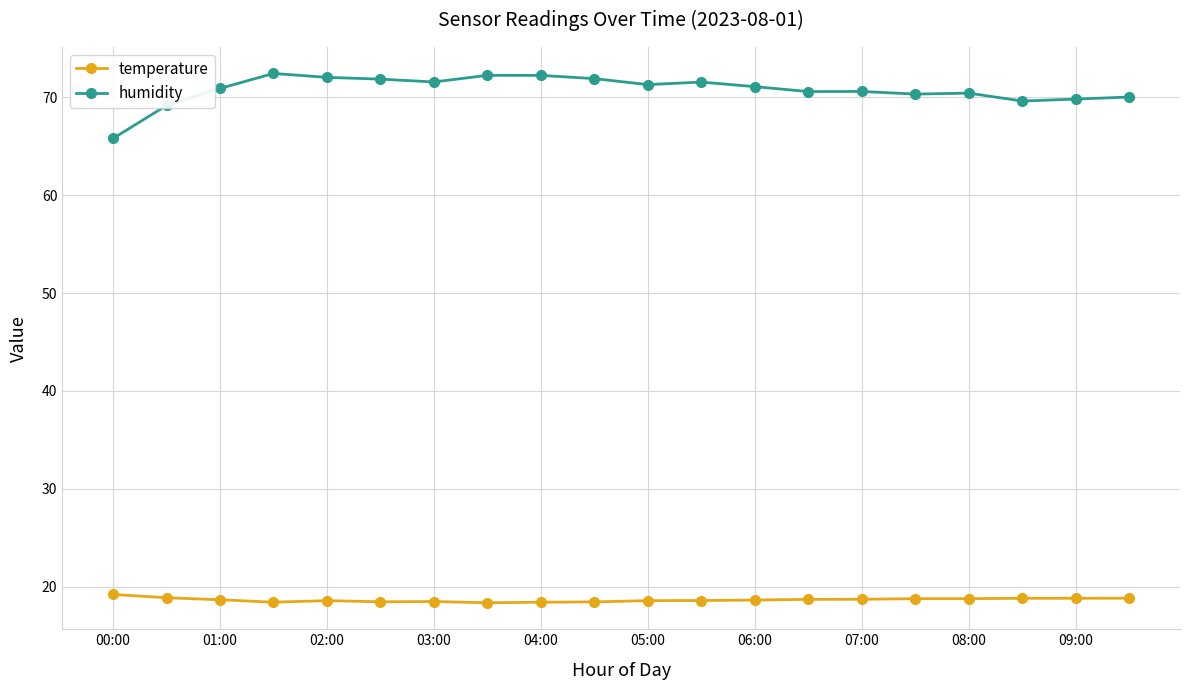

True or false: humidity and temperature cross at least once.

False